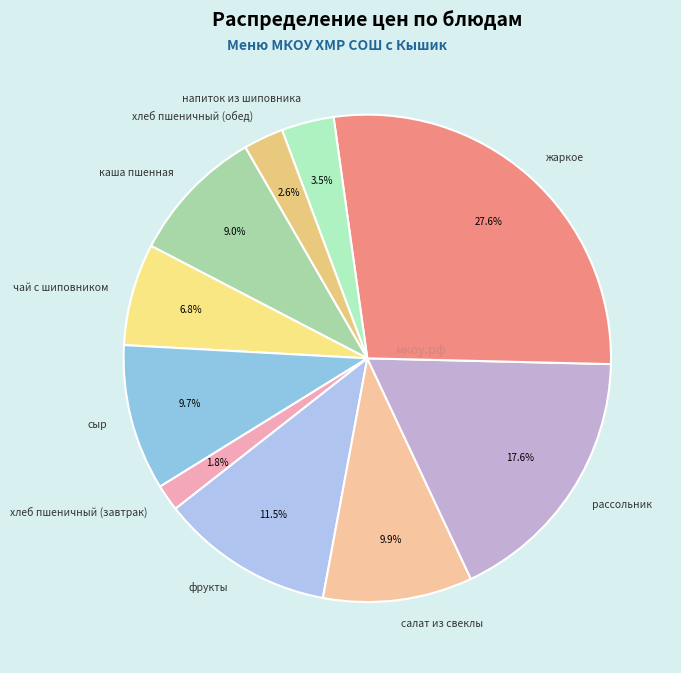

Which slice is the smallest?

хлеб пшеничный (завтрак)